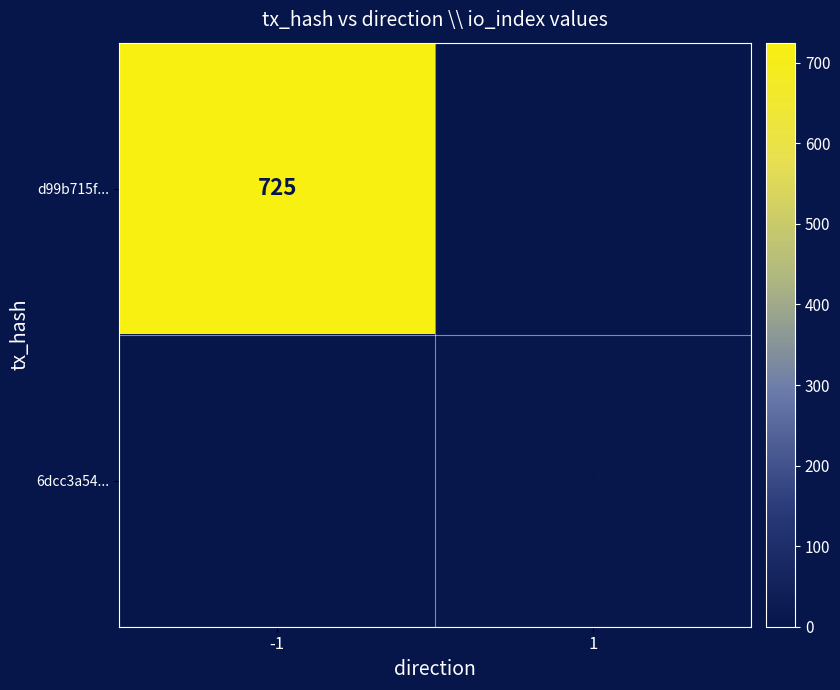

Is it true that d99b715f... equals 271 at -1?

False